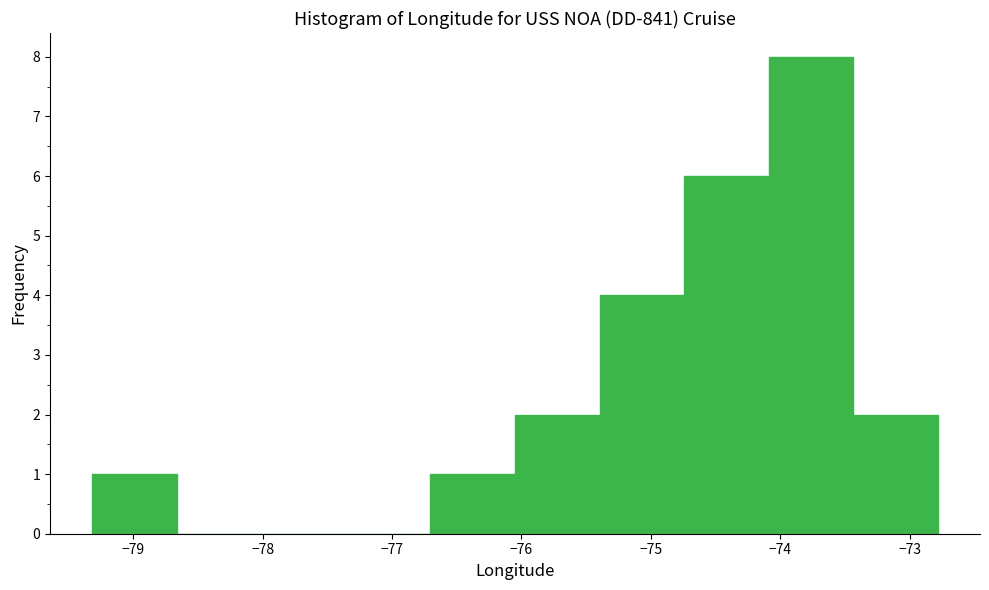

Over which range of the x-axis is the bar tallest?

-74.1 to -73.4